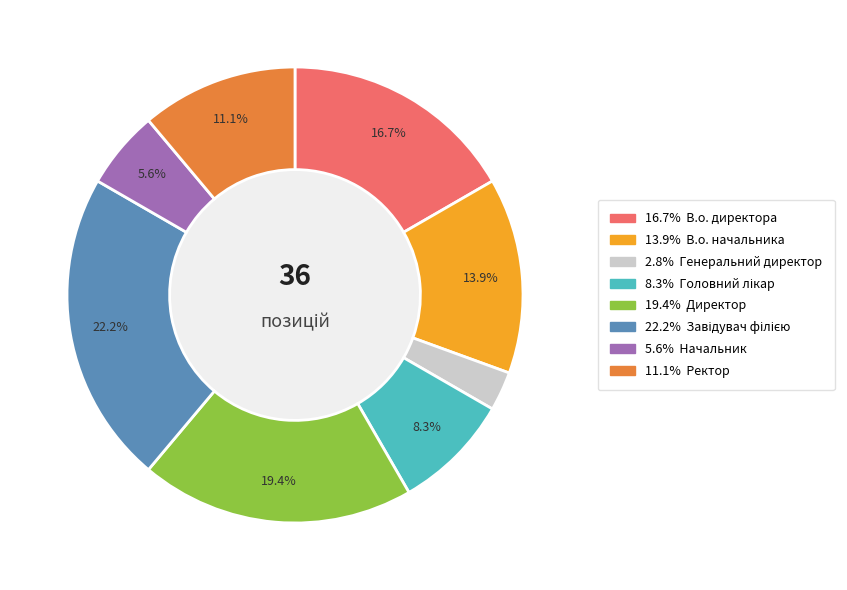

Does any single category account for the majority?

No